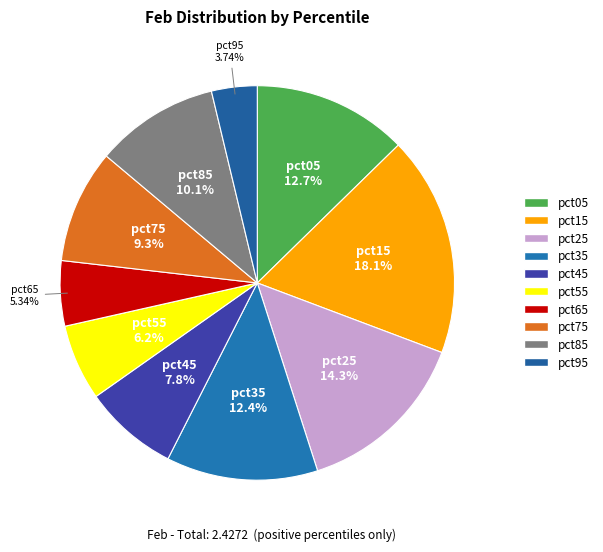

Which slice is the largest?

pct15